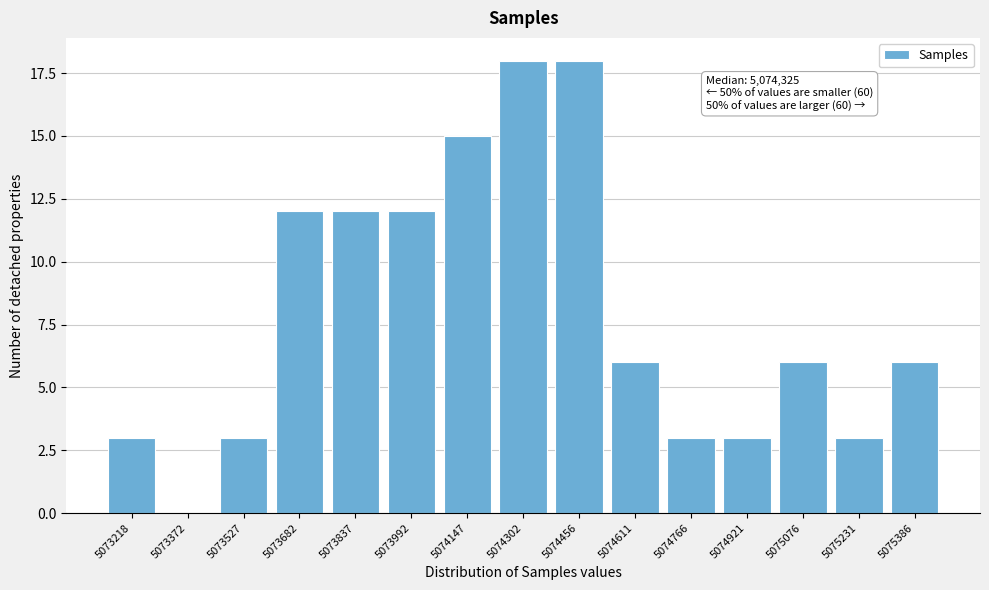

Reading right to left, list all the values displayed in this chart.

5075386=6	5075231=3	5075076=6	5074921=3	5074766=3	5074611=6	5074456=18	5074302=18	5074147=15	5073992=12	5073837=12	5073682=12	5073527=3	5073372=0	5073218=3